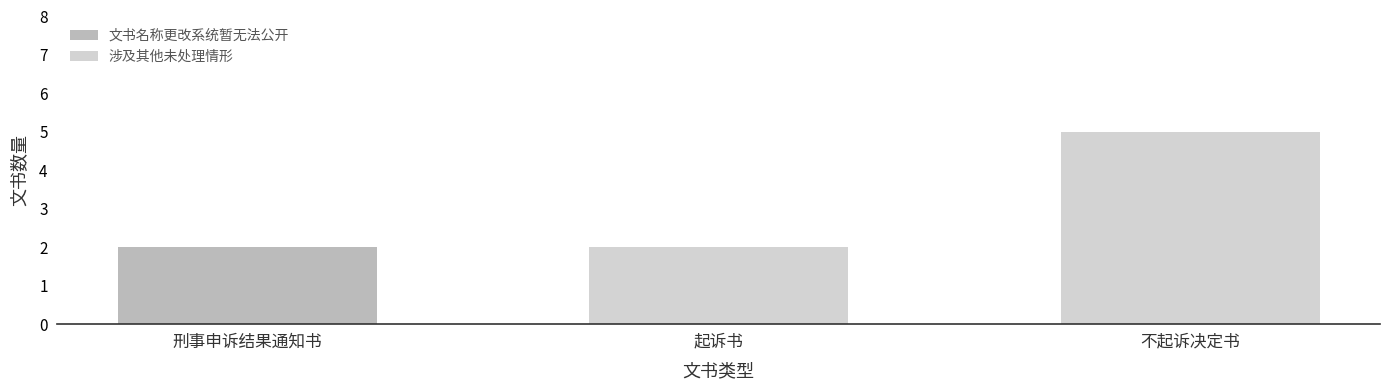

At which label does 文书名称更改系统暂无法公开 reach its peak?

刑事申诉结果通知书